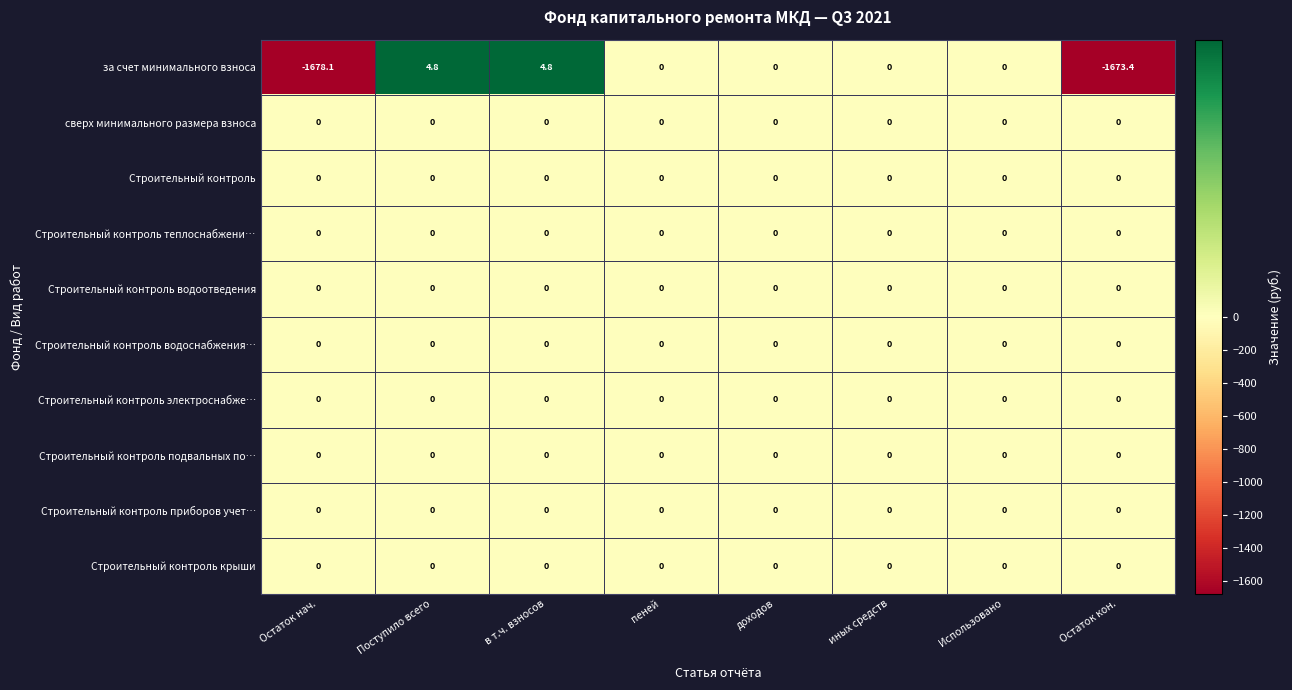

What is the smallest value displayed?

-1678.1